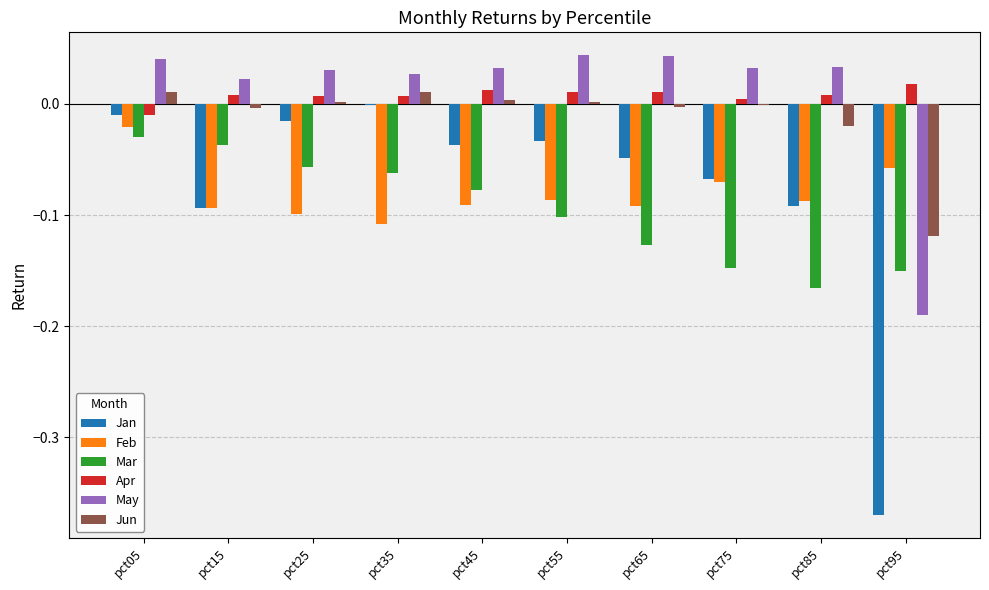

Which series changed the most between pct15 and pct35?

Jan